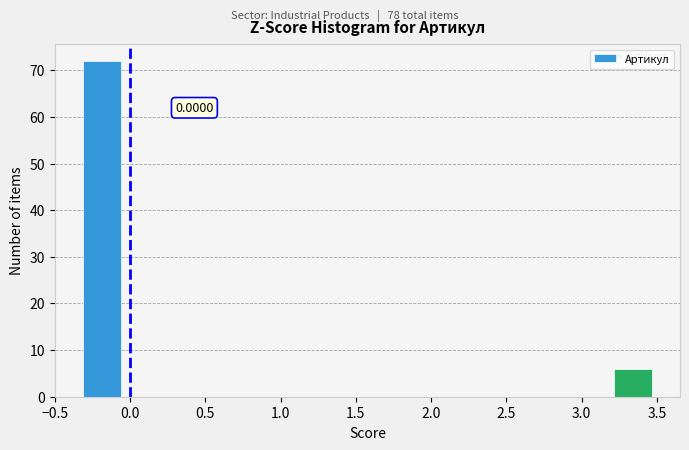

Which range on the x-axis has the tallest bar?

-0.30 to -0.05